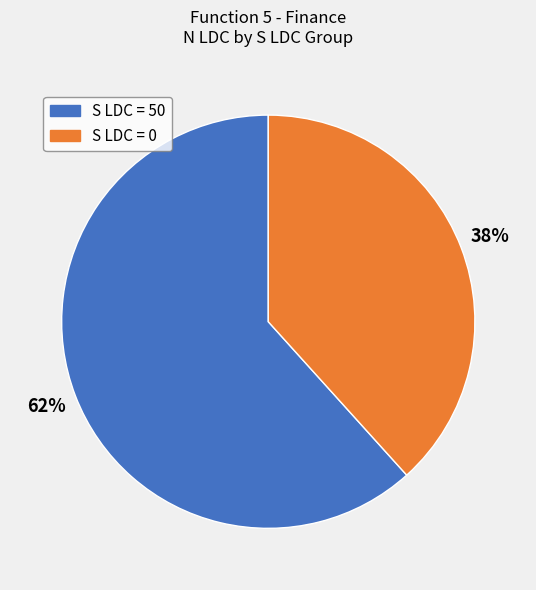

How many slices are in this pie chart?

2